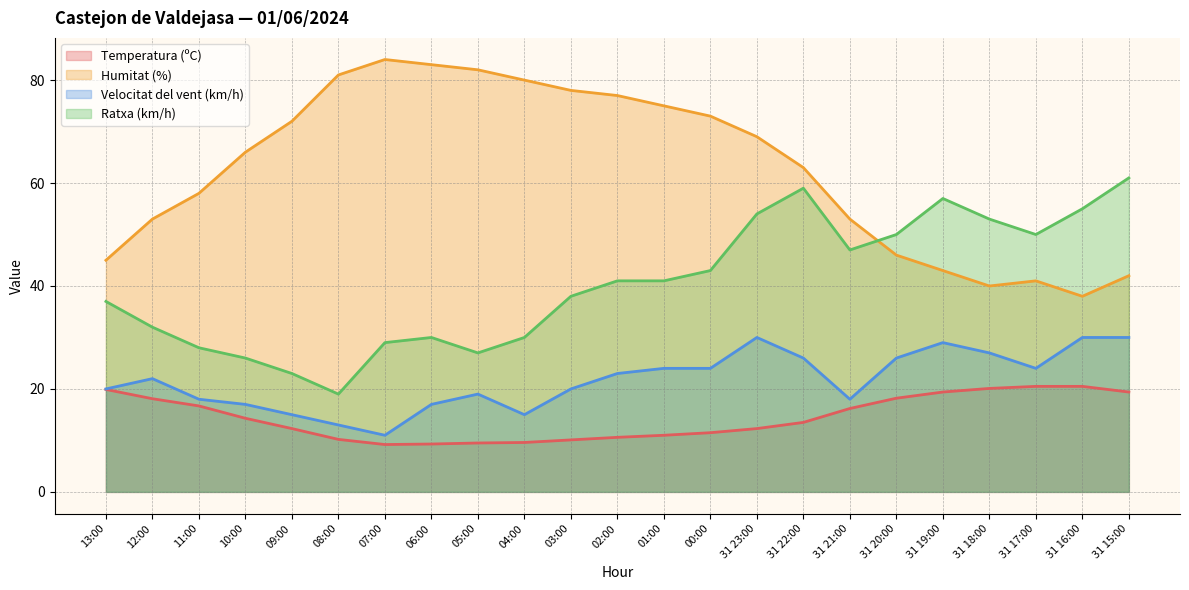

How many values in the Humitat (%) series are below 66?

11